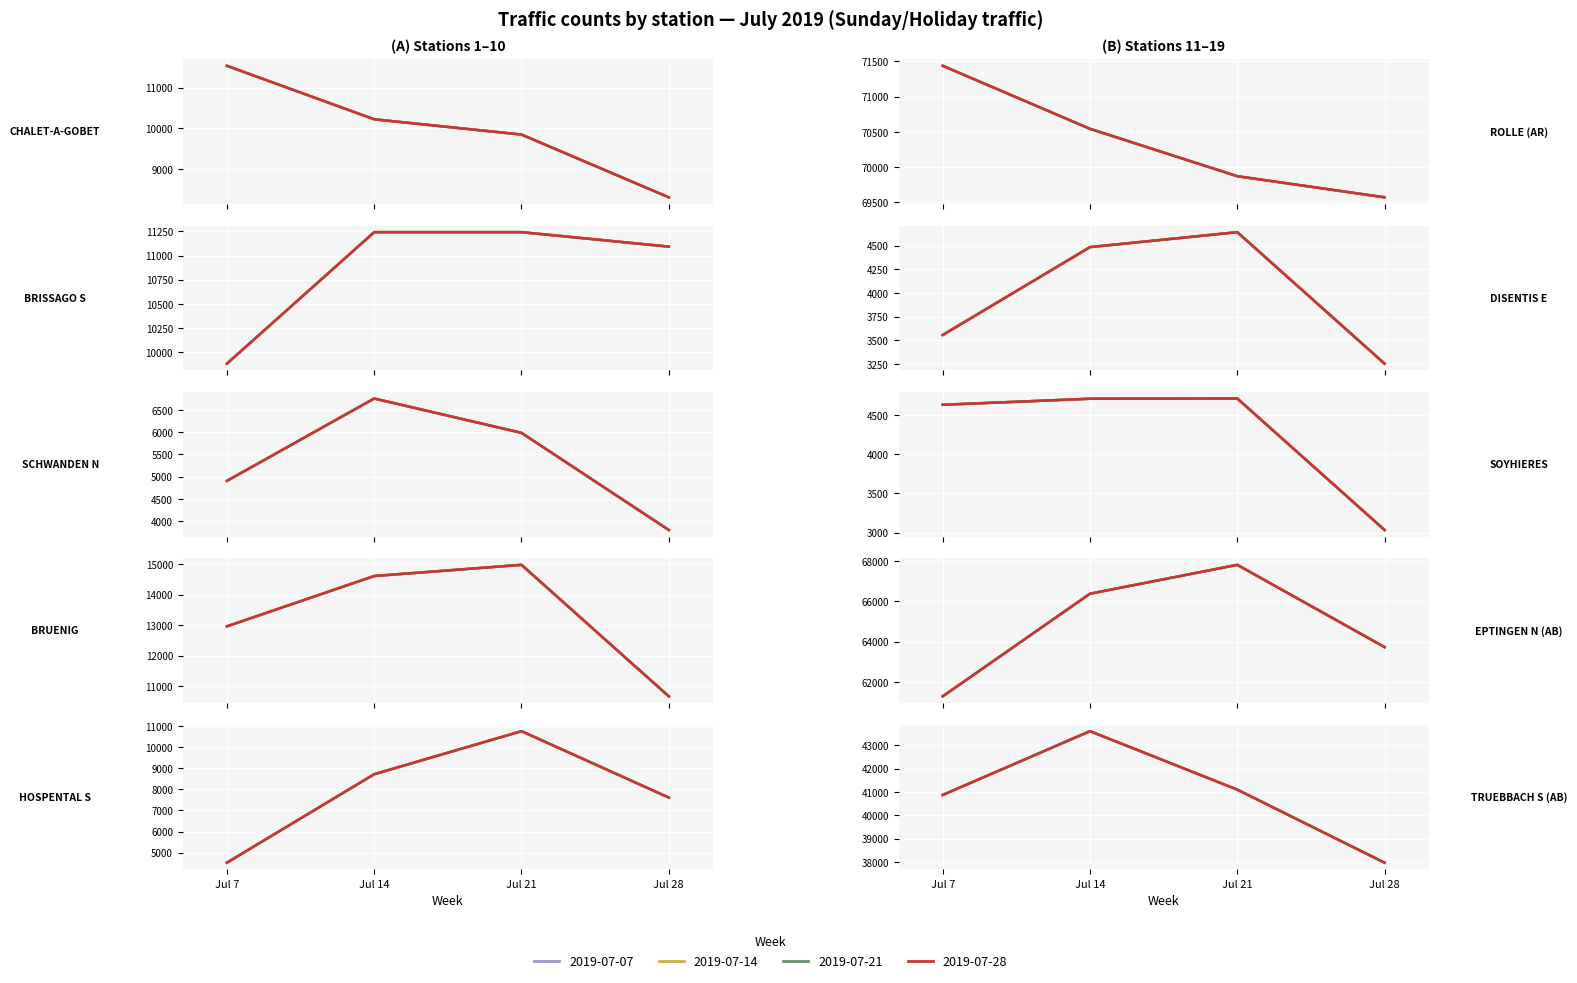

What is the total value across all series at TRUEBBACH S (AB)?

163549